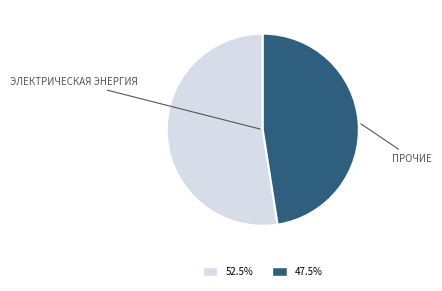

Is there a majority slice in this chart?

Yes